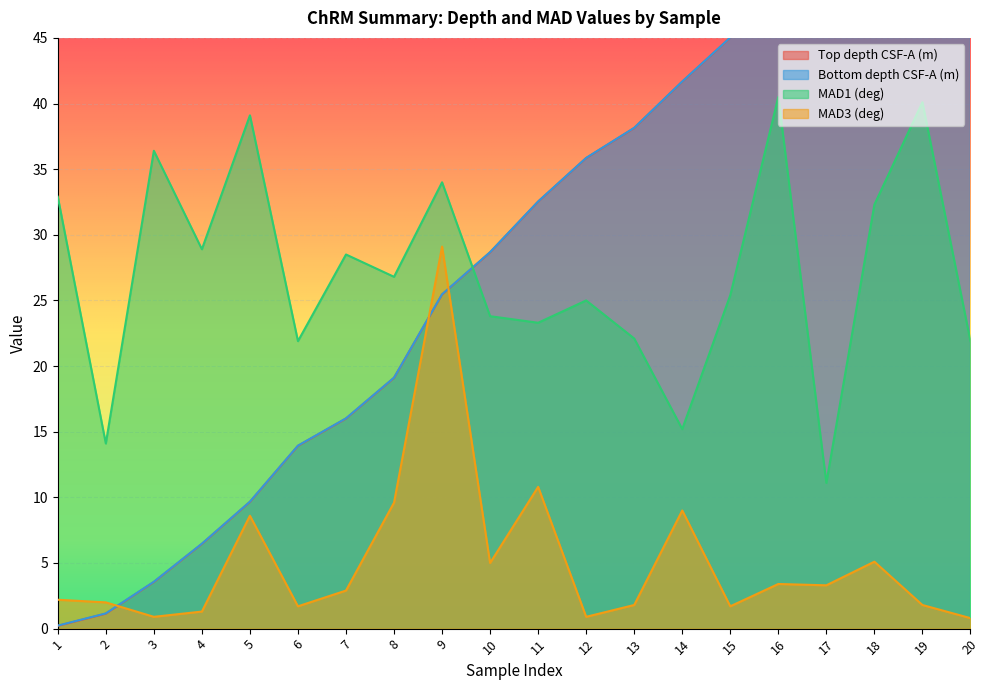

What is the minimum value for MAD1 (deg)?

11.1